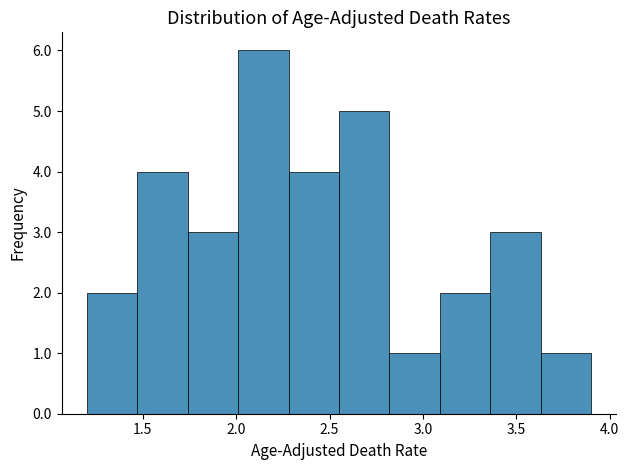

What is the height of the bar covering 2.28 to 2.55 on the x-axis? Neither the bar edges nor the heights are printed on the chart, so give them approximately, as read against the axes.

4